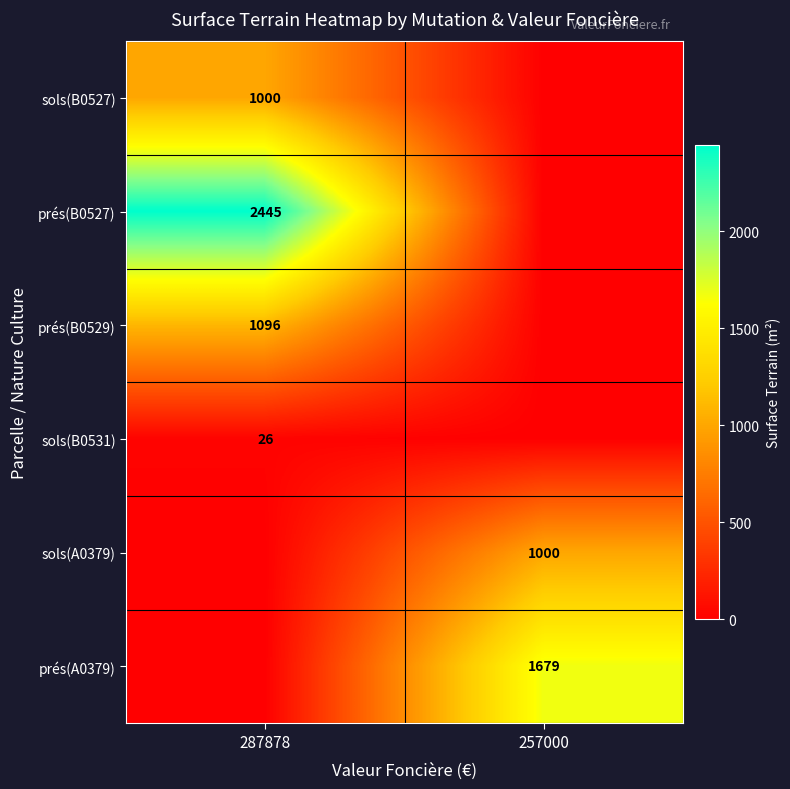

Is it true that sols(B0527) equals 1540 at 287878?

False